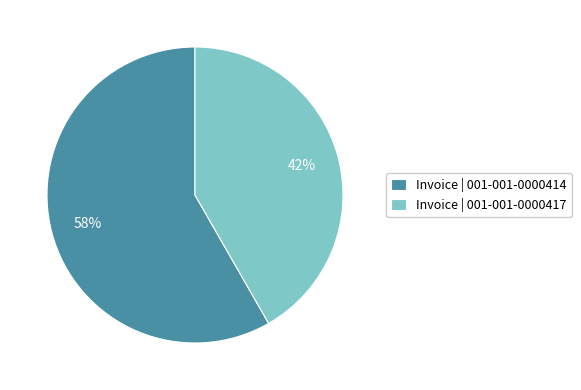

How many segments does this pie chart have?

2